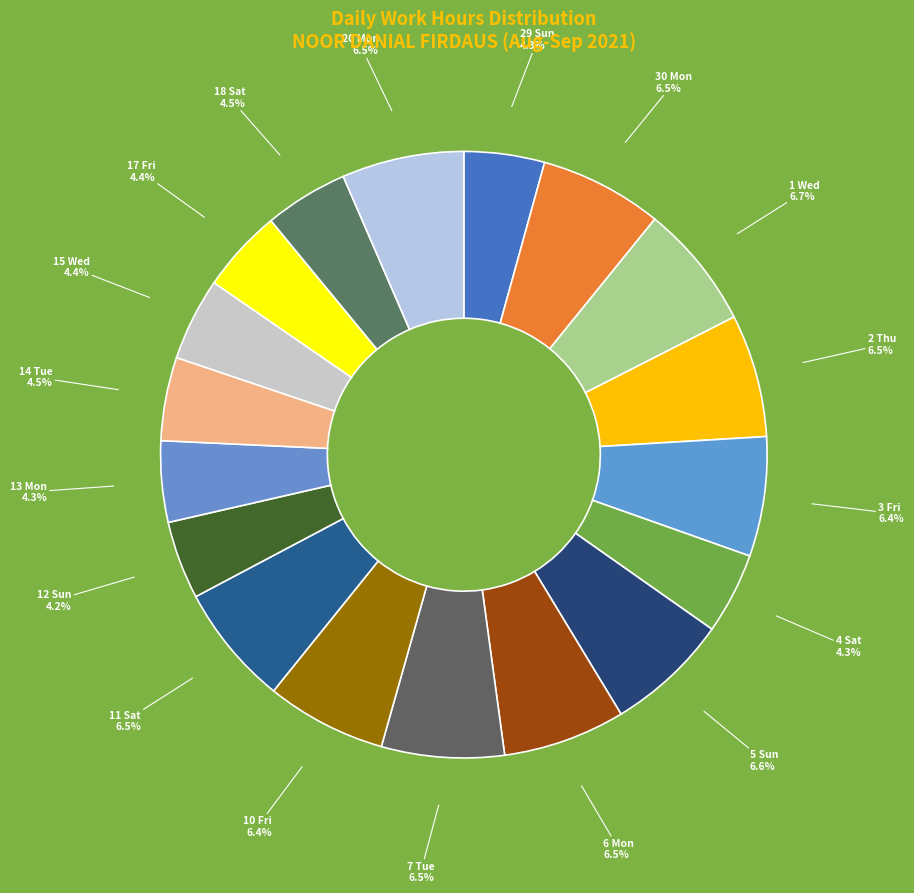

Which slice is the largest?

1 Wed